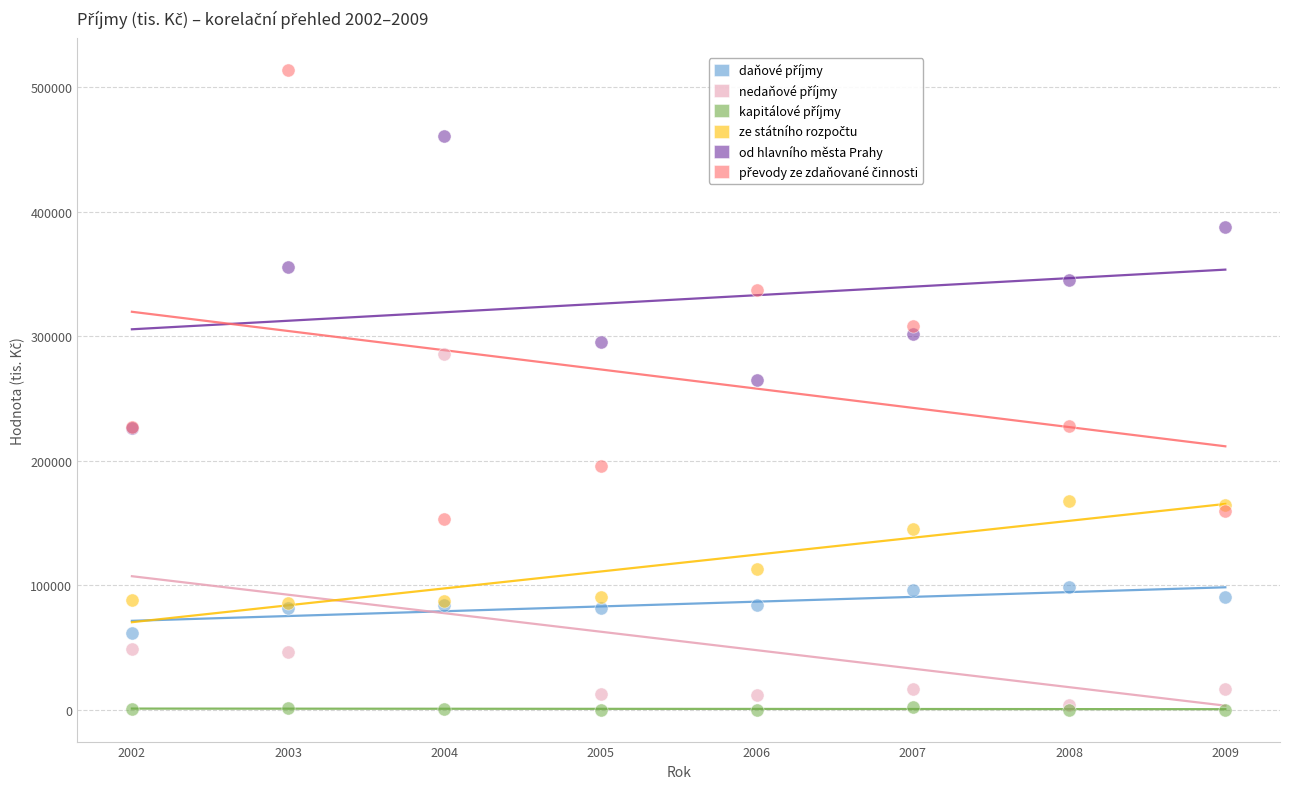

Across all series, what Y value is closest to 257059?

265018.8